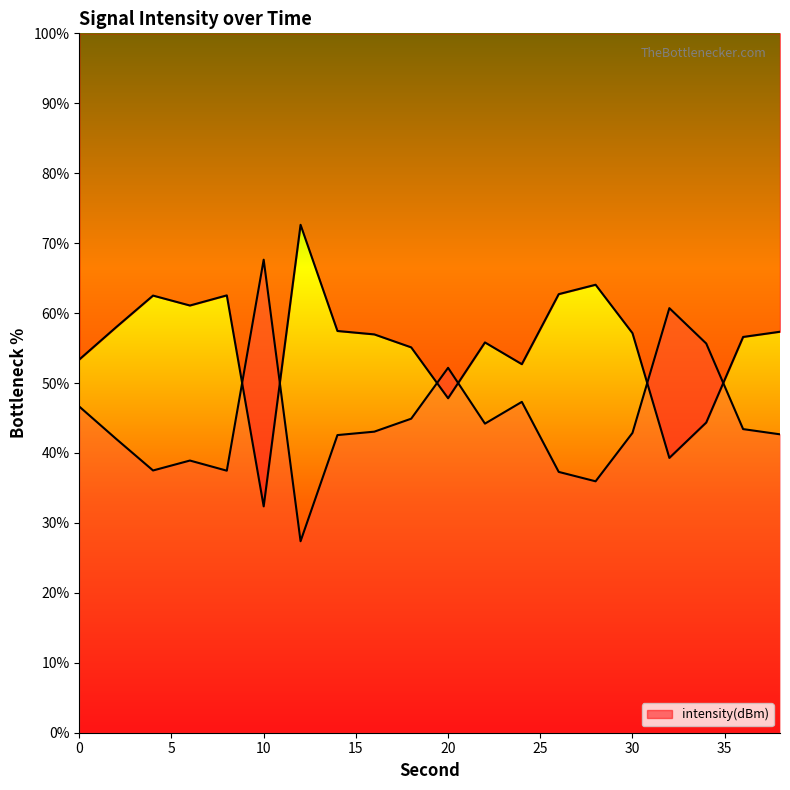

Reading right to left, transcribe all the data shown in this chart.

57.3	56.6	44.4	39.3	57.1	64.1	62.7	52.7	55.8	47.8	55.1	57.0	57.4	72.6	32.4	62.5	61.1	62.5	58.0	53.4